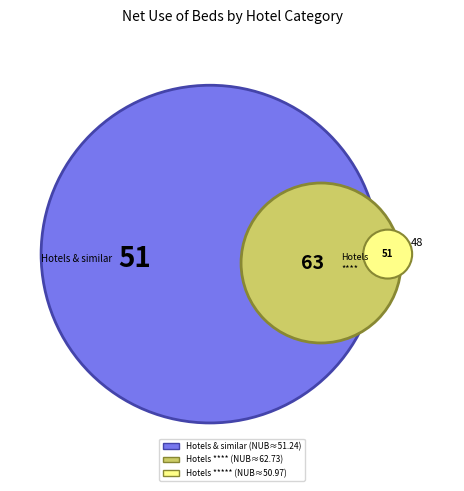

Rank the series by their maximum value, from lowest to highest.

Hotels ***** (NUB), Hotels and similar establishments (NUB), Hotels **** (NUB)